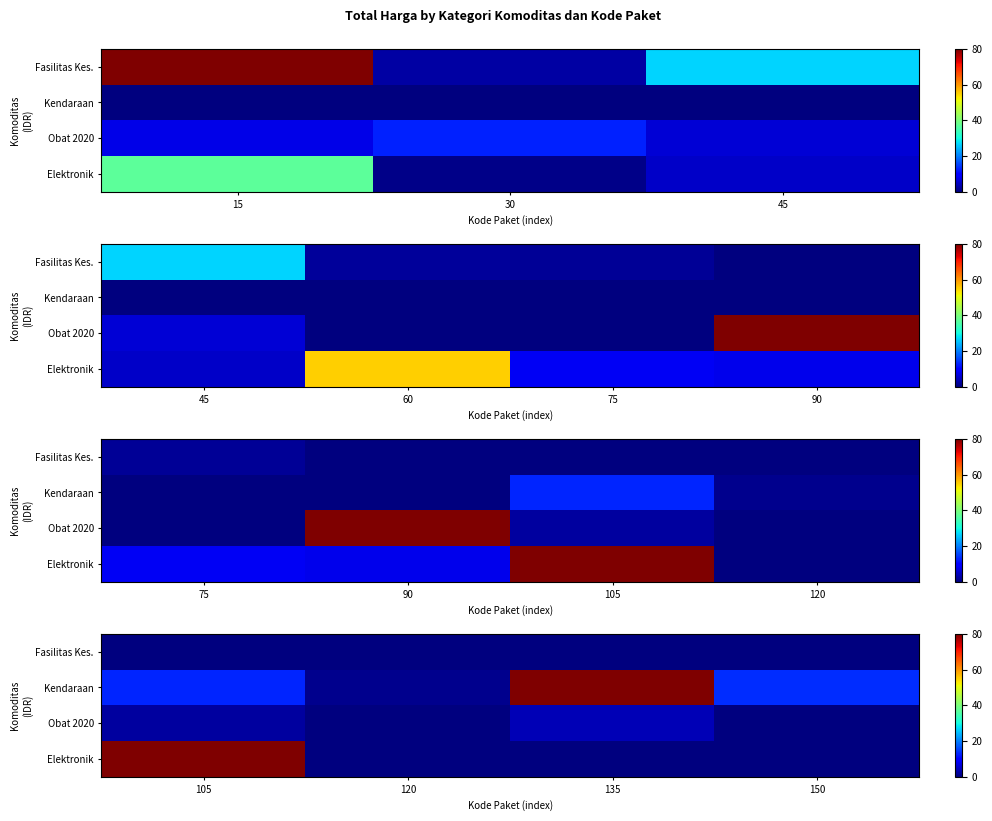

Is the value of Obat 2020 at 105 greater than the value of Elektronik at 135?

Yes